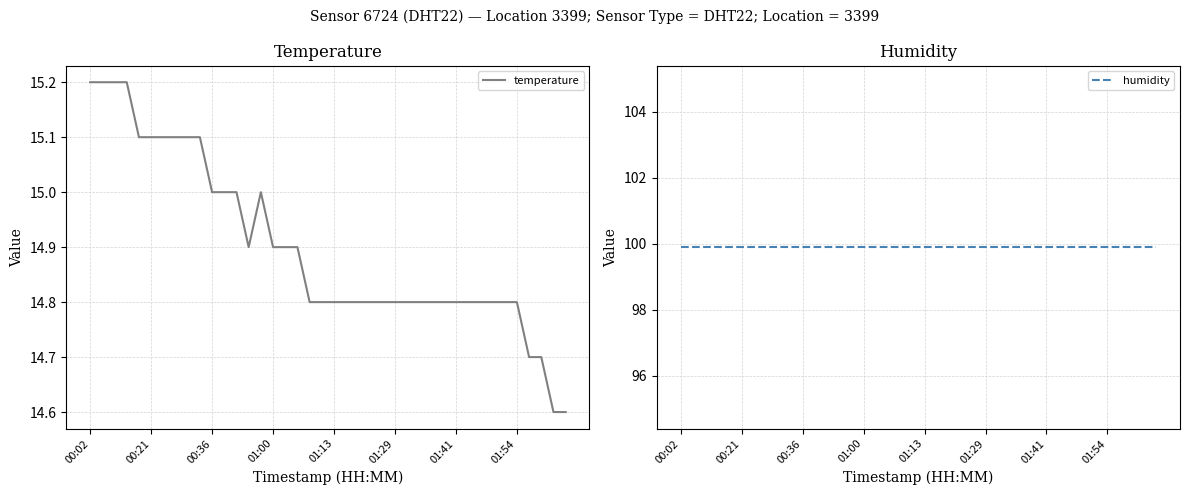

True or false: humidity has a value of 99.9 at 01:41.

True